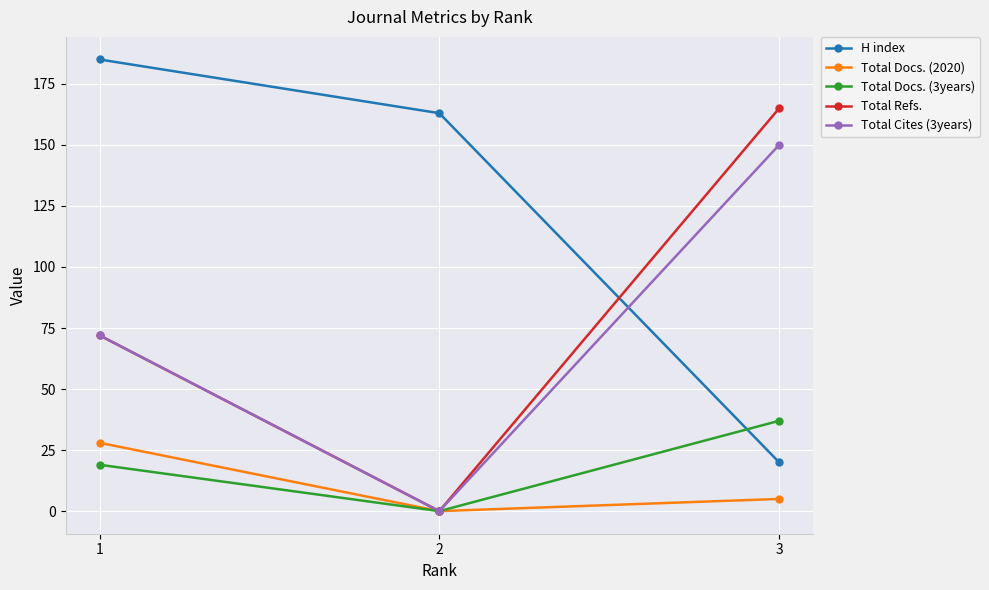

Which series changed the most between 1 and 3?

H index